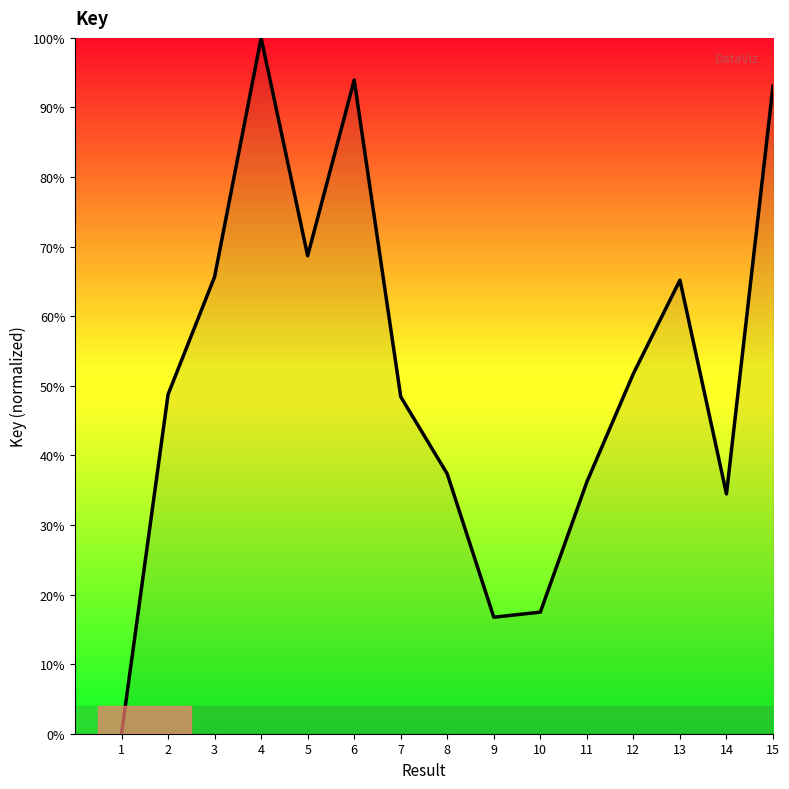

What is the sum of the values at 7 and 10?

65.9